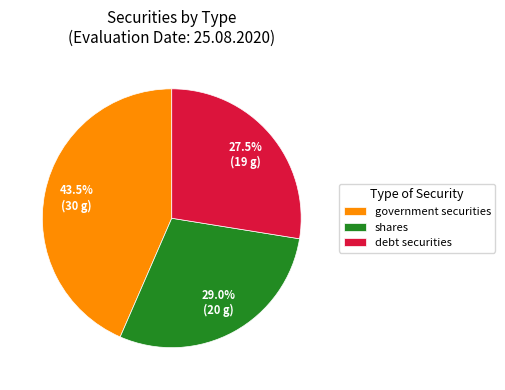

Count the number of slices in the pie.

3